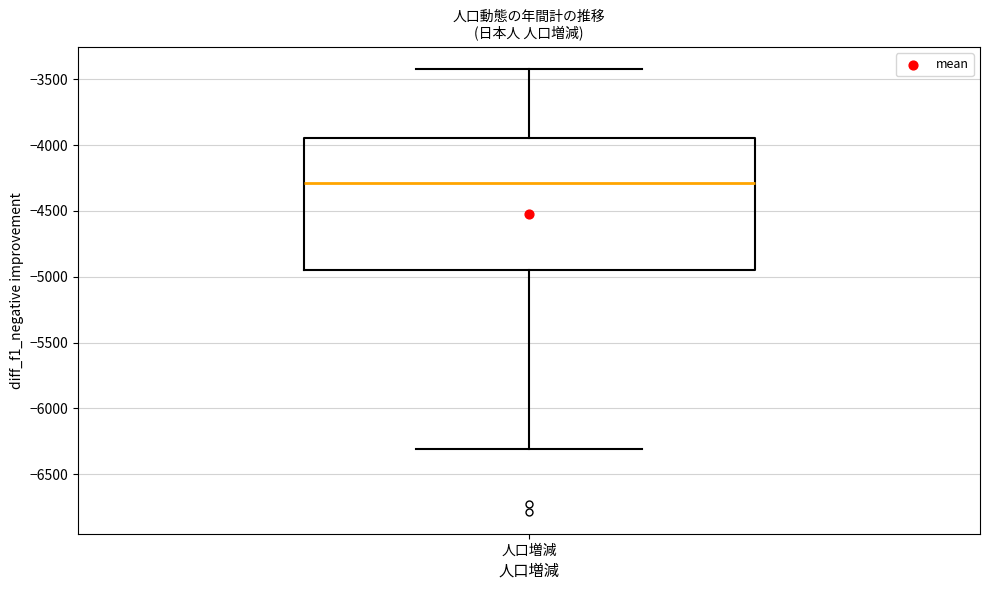

Transcribe this box plot: give where the median line is, the range the box spans, and where the two whiskers end, as read against the y-axis. The values are not printed on the chart, so give them approximately, as read against the axis.

median -4300, box -4950 to -3950, whiskers -6300 to -3400